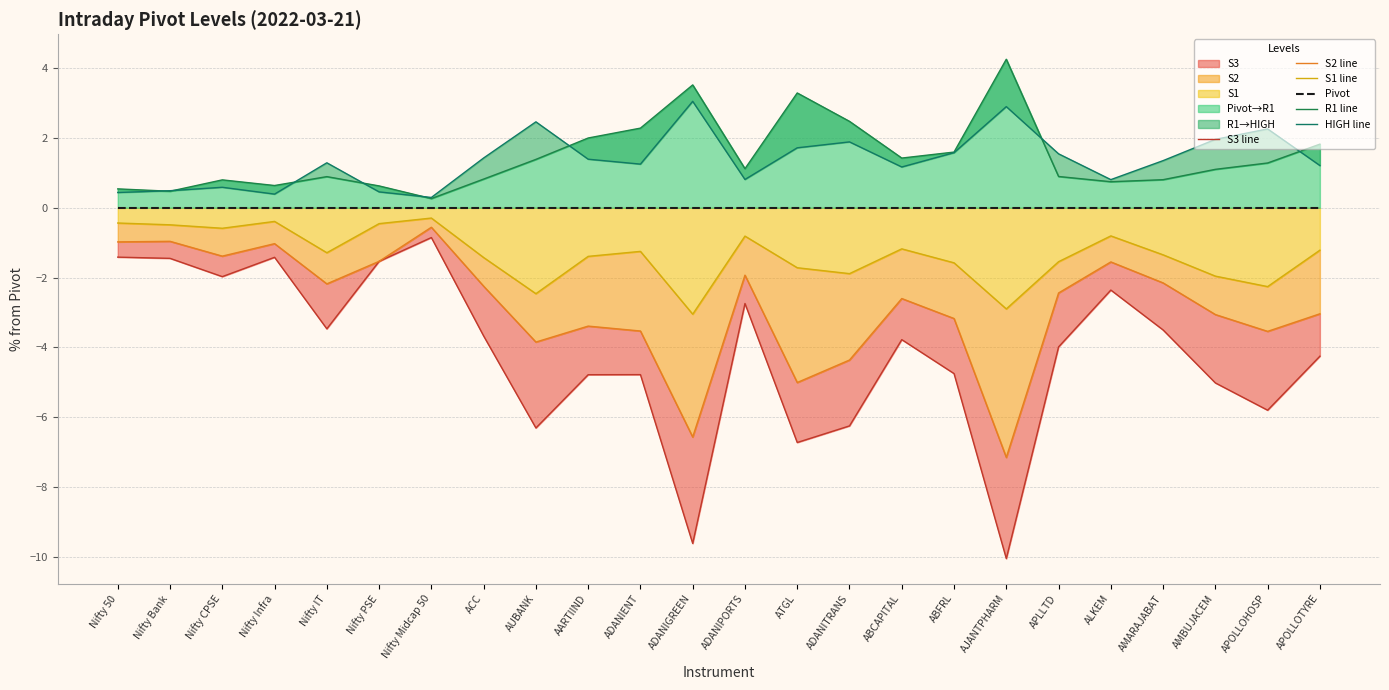

What is the label of the 8th point from the right?

ABFRL